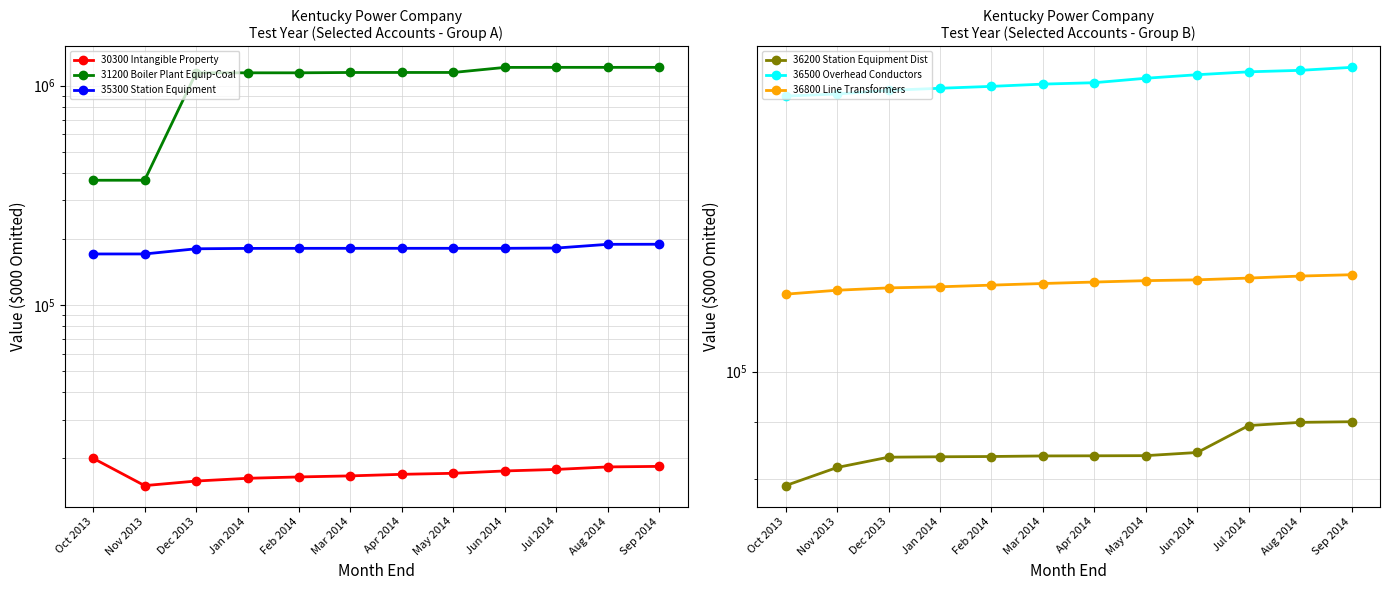

At how many categories does at least one series exceed 587033?

10